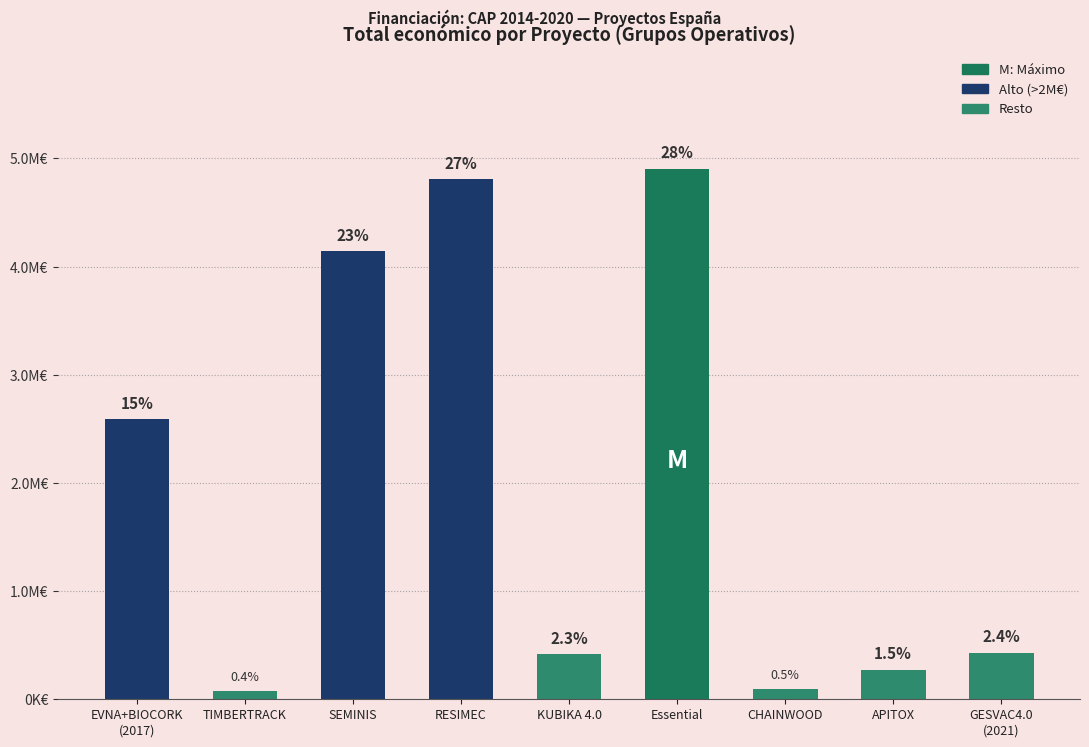

Which category has the lowest value across all series?

TIMBERTRACK